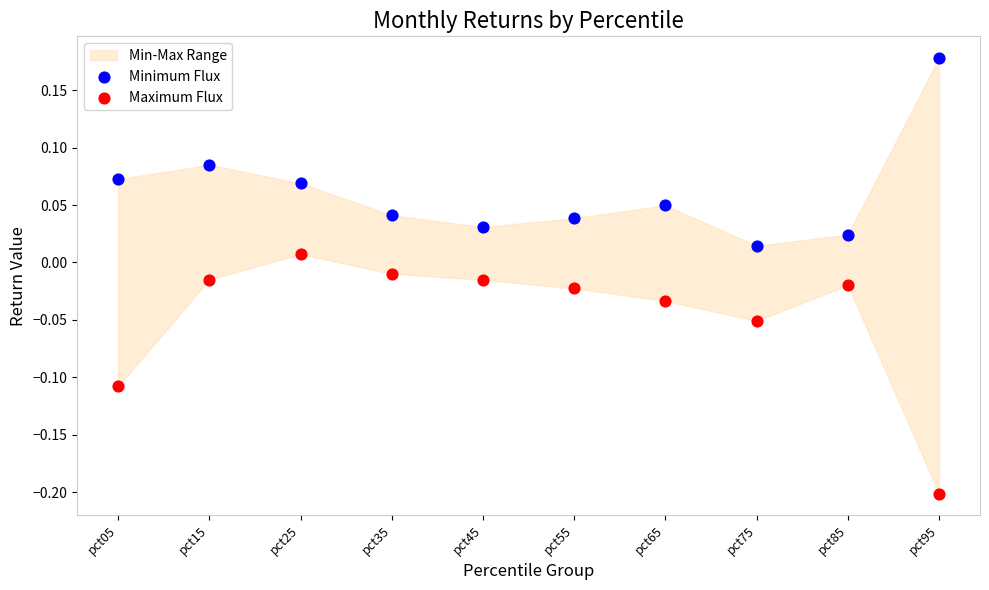

Which series contains the lowest Y value?

Maximum Flux